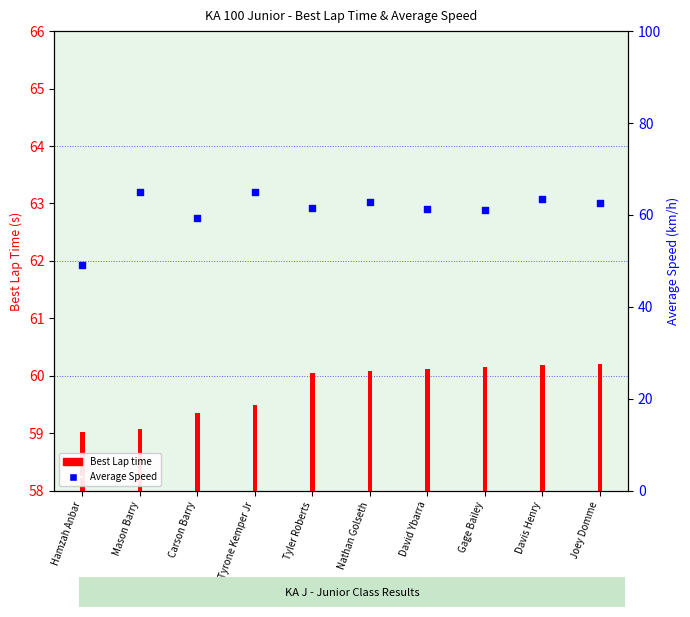

Which series reaches the minimum Y coordinate?

Average Speed